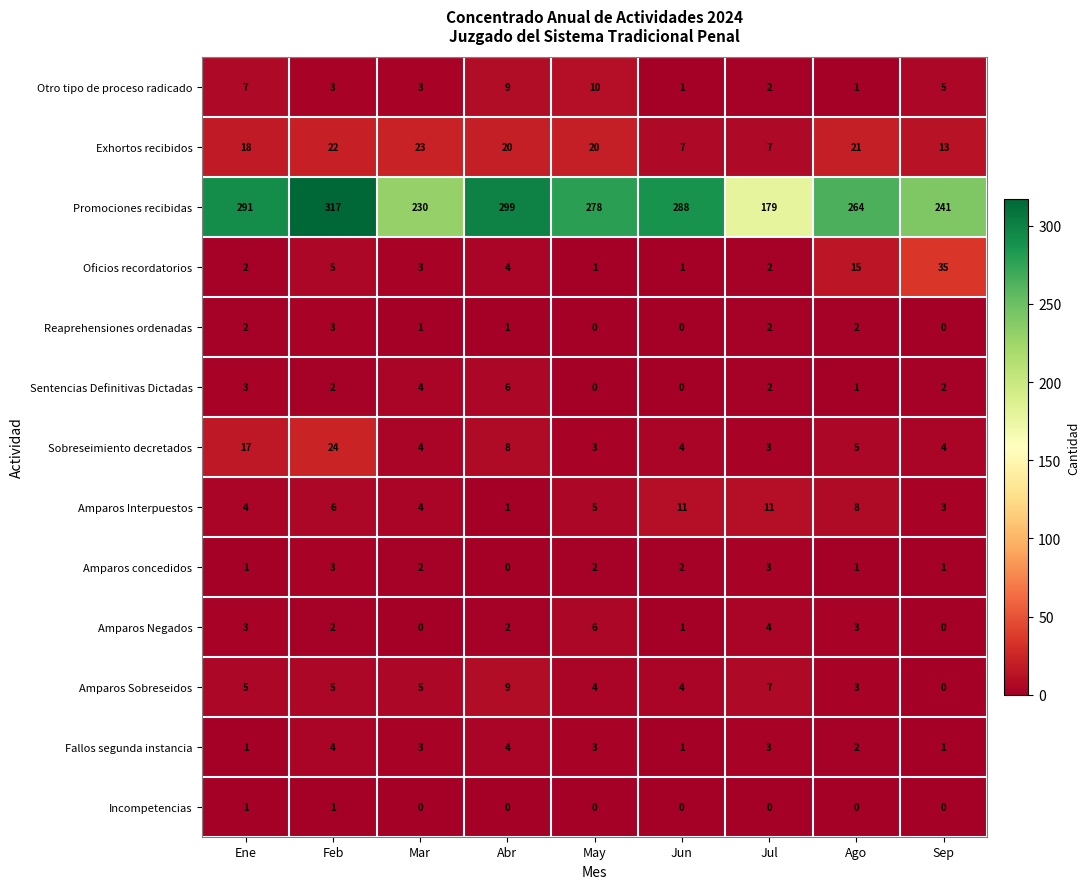

Which series has the largest total across all categories?

Promociones recibidas